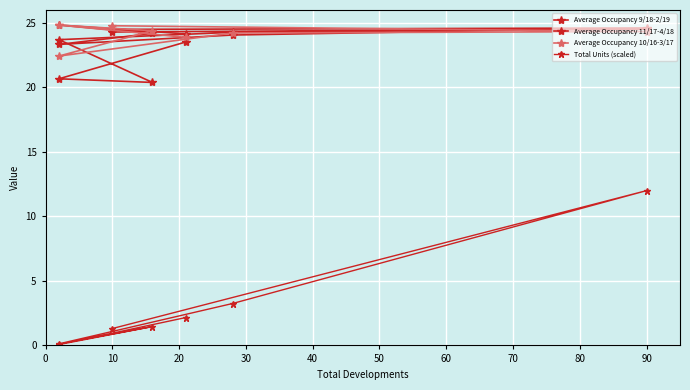

What is the value of the Total Units (scaled) point at the 6th from the left?

12.0